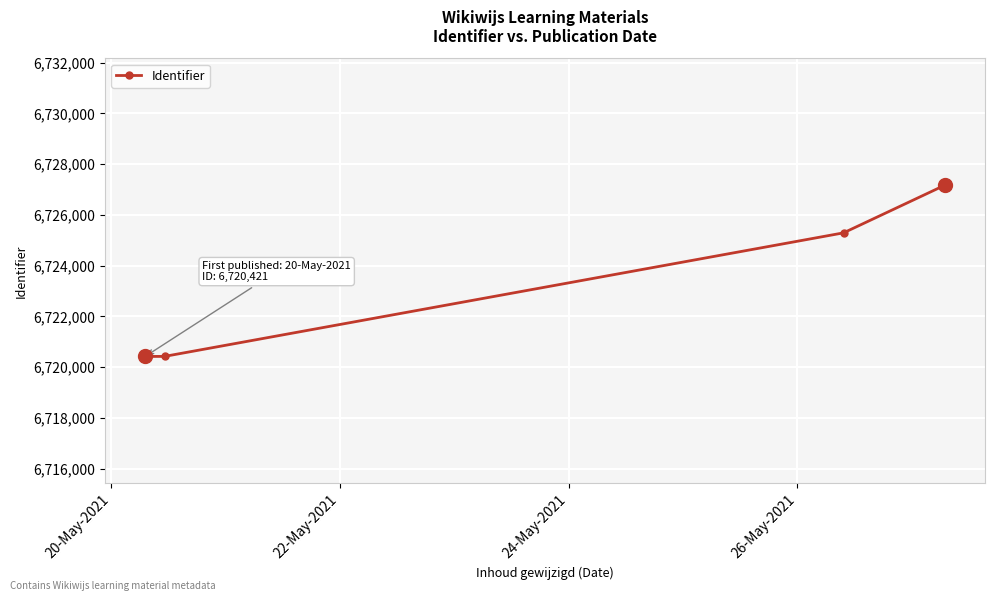

What is the difference between the maximum and minimum values?

6753